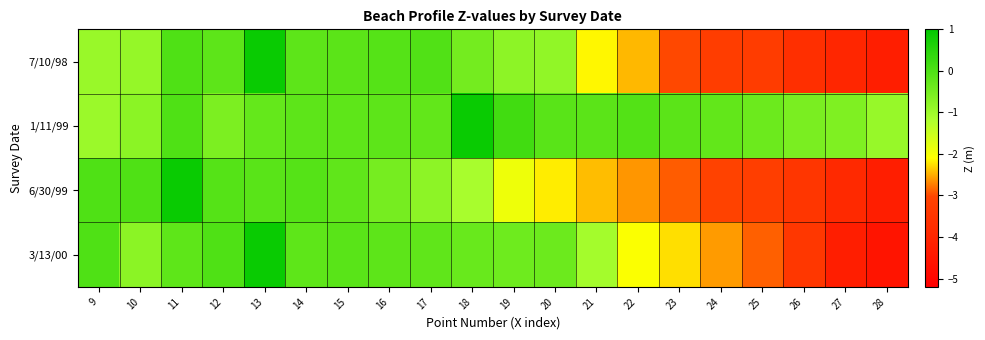

Reading right to left, list all the values displayed in this chart.

7/10/98: 28=-4.2	27=-4.0	26=-3.7	25=-3.3	24=-3.3	23=-3.0	22=-2.5	21=-2.1	20=-0.8	19=-0.8	18=-0.5	17=-0.0	16=-0.1	15=-0.1	14=-0.2	13=0.9	12=-0.2	11=0.0	10=-0.9	9=-0.9
1/11/99: 28=-0.9	27=-0.6	26=-0.5	25=-0.4	24=-0.2	23=-0.1	22=-0.1	21=-0.2	20=-0.1	19=0.2	18=0.9	17=-0.2	16=-0.2	15=-0.2	14=-0.2	13=-0.3	12=-0.6	11=0.0	10=-0.8	9=-1.0
6/30/99: 28=-4.2	27=-3.9	26=-3.5	25=-3.2	24=-3.1	23=-2.9	22=-2.6	21=-2.4	20=-2.2	19=-1.9	18=-1.1	17=-0.8	16=-0.5	15=-0.2	14=-0.1	13=-0.1	12=-0.1	11=0.9	10=0.0	9=0.0
3/13/00: 28=-4.6	27=-4.3	26=-3.4	25=-2.9	24=-2.6	23=-2.3	22=-2.1	21=-1.1	20=-0.4	19=-0.4	18=-0.3	17=-0.2	16=-0.2	15=-0.1	14=-0.2	13=0.9	12=0.0	11=-0.2	10=-0.8	9=0.0